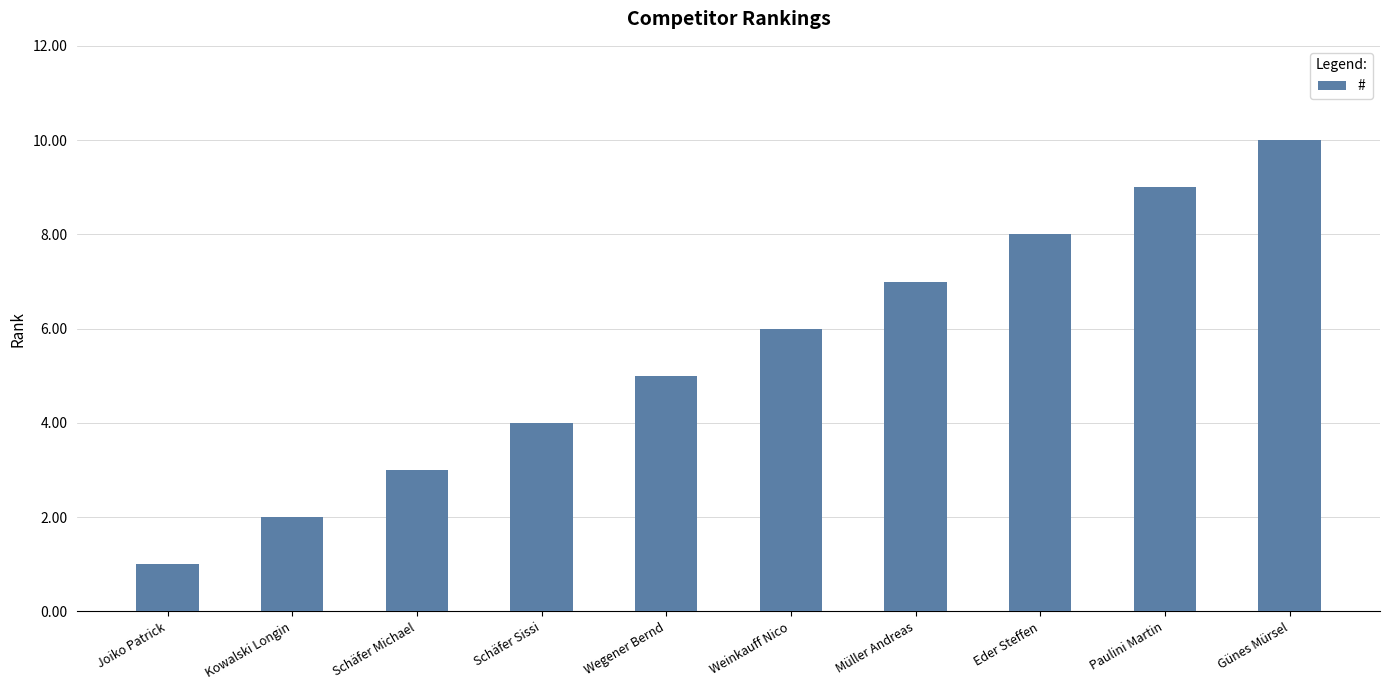

What is the average value?

6